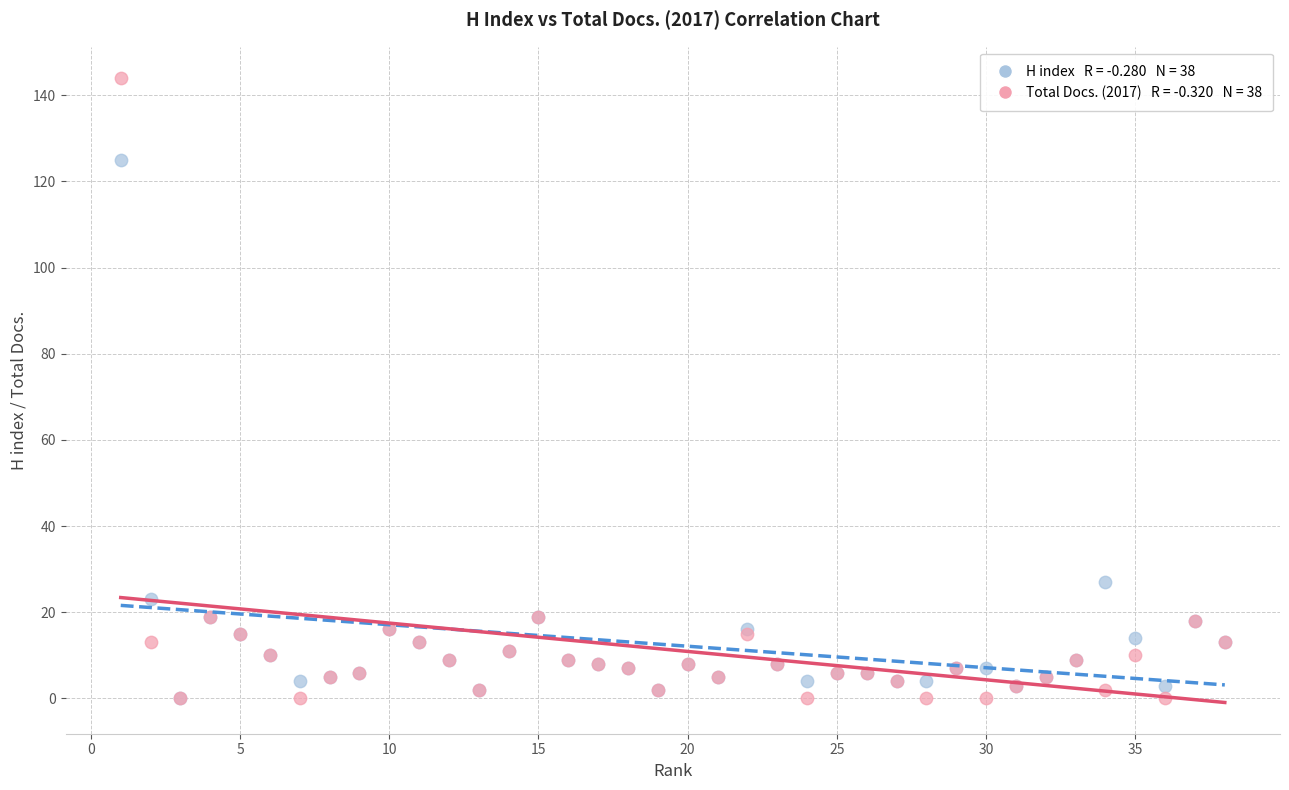

Across all series, what Y value is closest to 72?

27